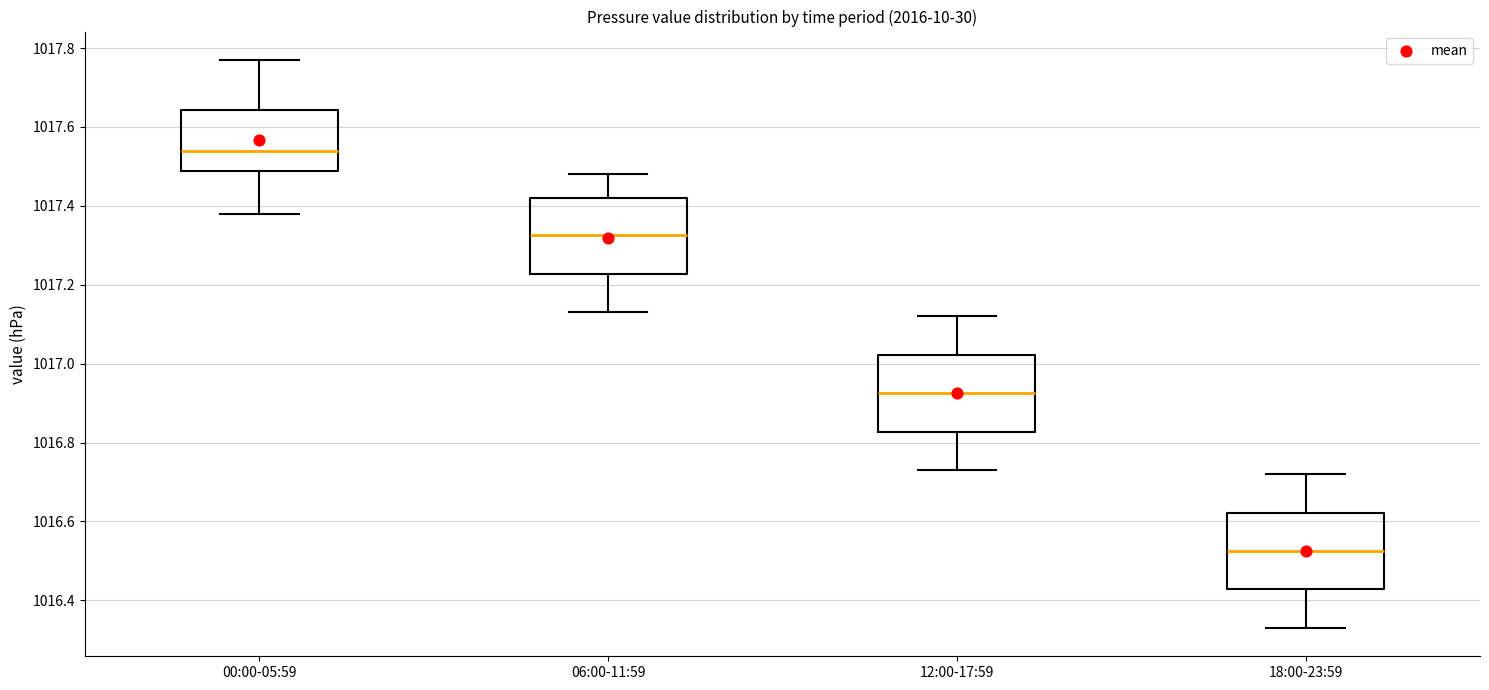

Reading left to right, transcribe this box plot: for each box, give where its median line is, the range the box spans, and where its two whiskers end, as read against the y-axis. The values are not printed on the chart, so give them approximately, as read against the axis.

00:00-05:59: median 1017.54, box 1017.48 to 1017.64, whiskers 1017.38 to 1017.78
06:00-11:59: median 1017.32, box 1017.22 to 1017.42, whiskers 1017.14 to 1017.48
12:00-17:59: median 1016.92, box 1016.82 to 1017.02, whiskers 1016.74 to 1017.12
18:00-23:59: median 1016.52, box 1016.42 to 1016.62, whiskers 1016.34 to 1016.72